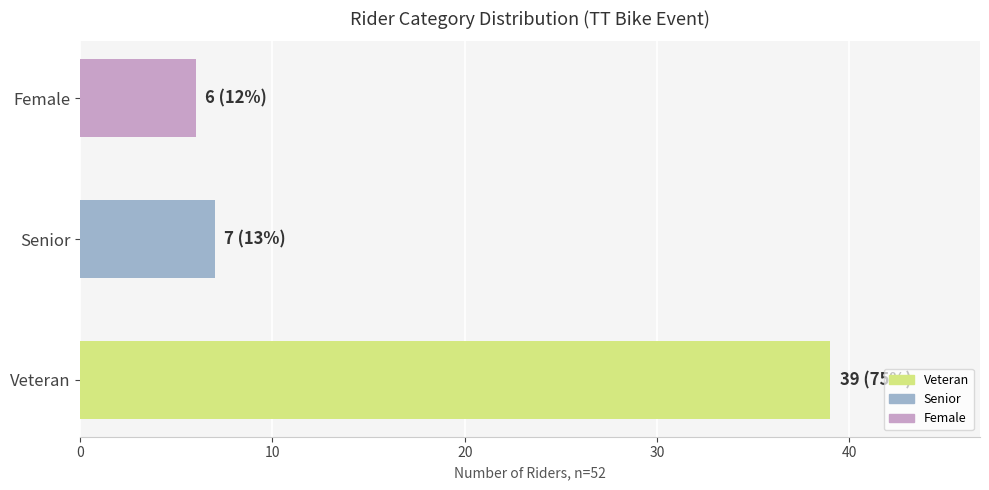

Count the number of data series in this chart.

1